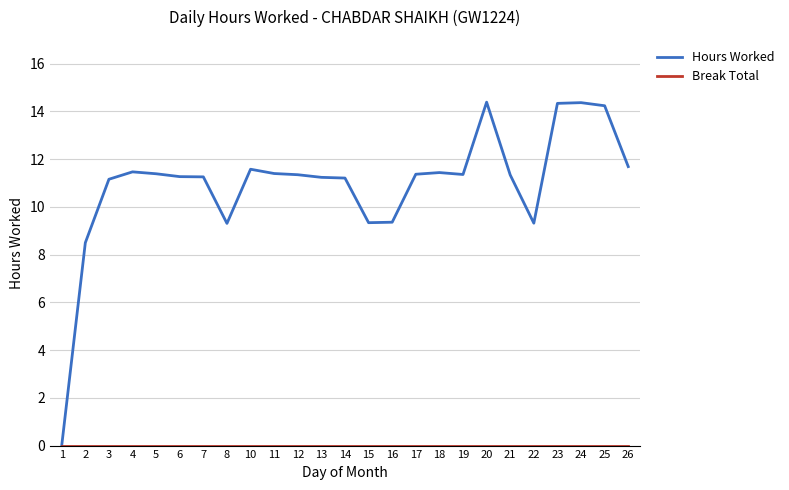

Count the number of categories in the chart.

25